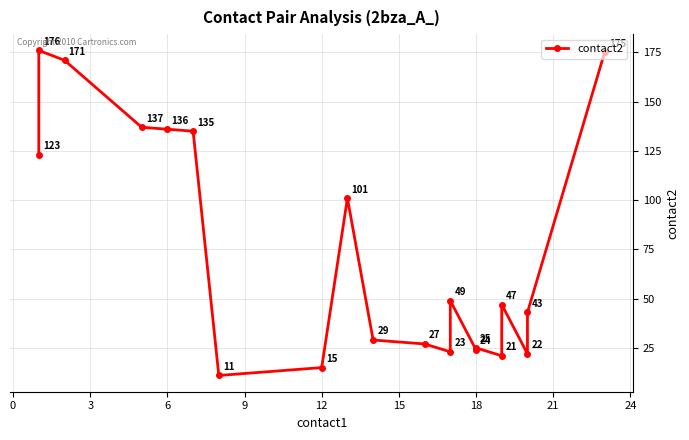

What is the smallest value displayed?

11